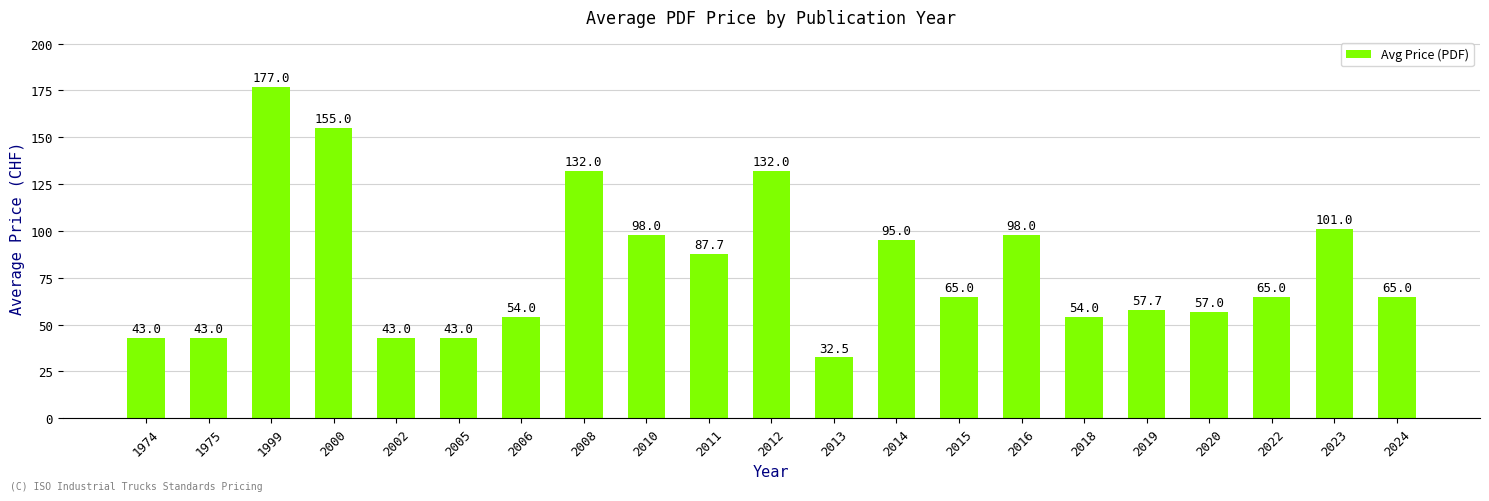

Count the number of categories in the chart.

21